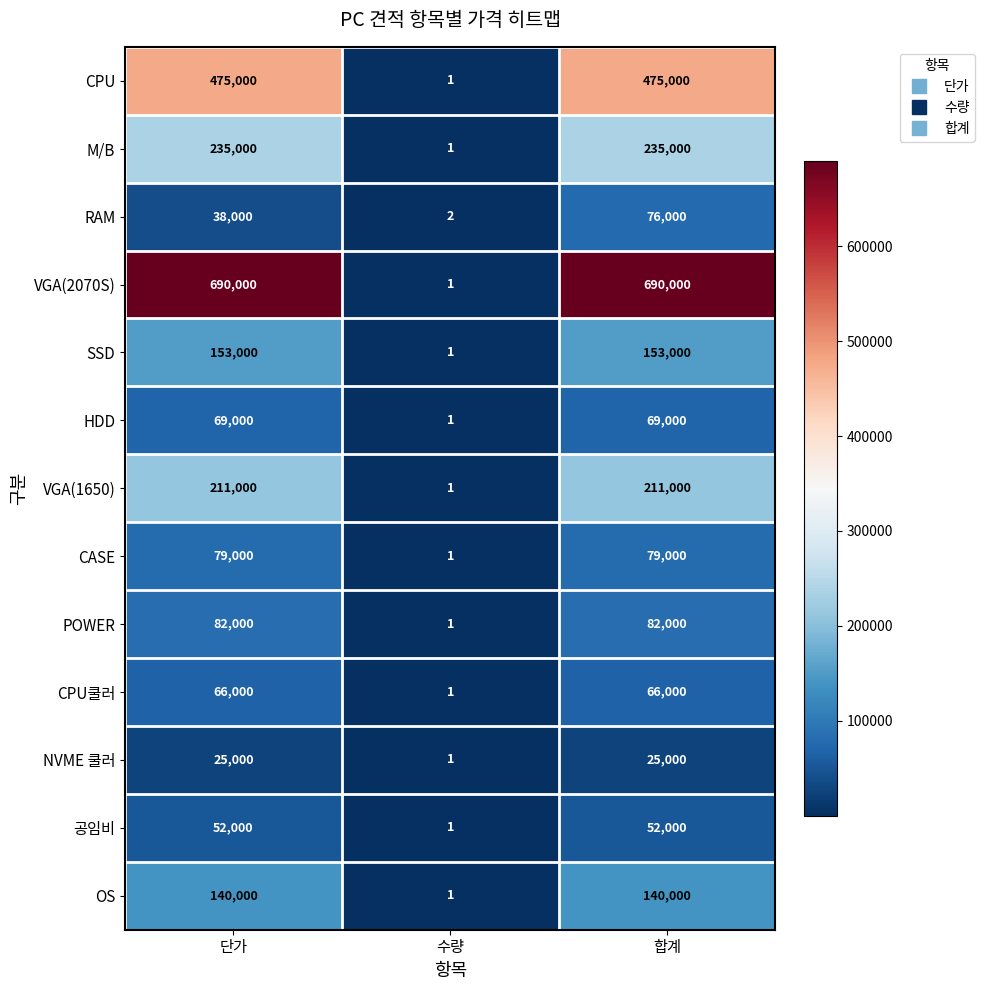

The SSD series shows 153000 at 합계. True or false?

True